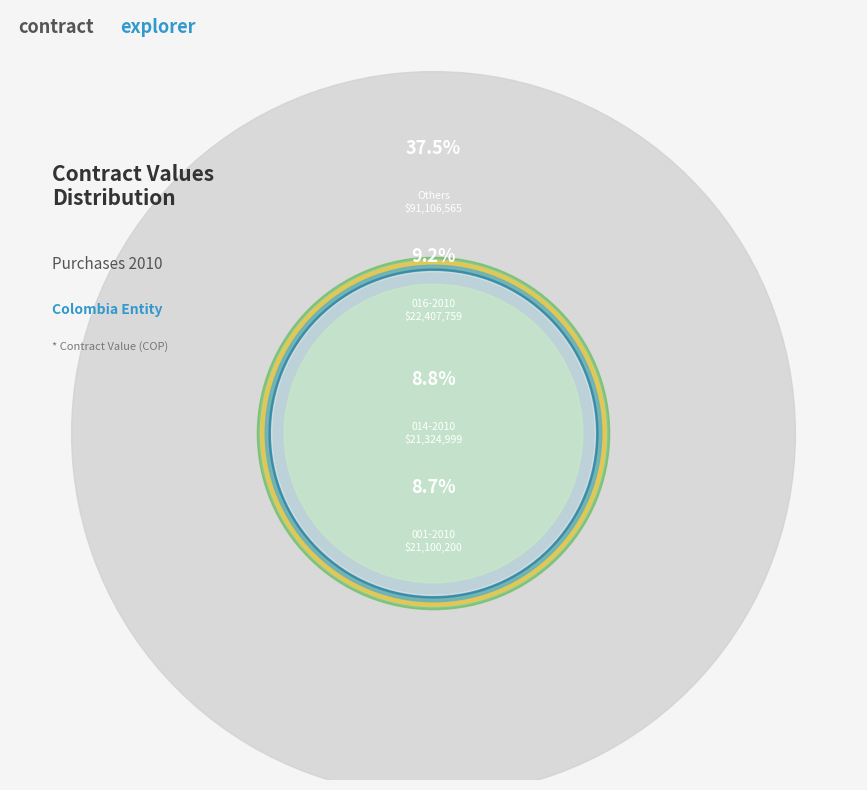

To the nearest percent, what is the combined percentage of 014-2010 and 010-2010?

13%